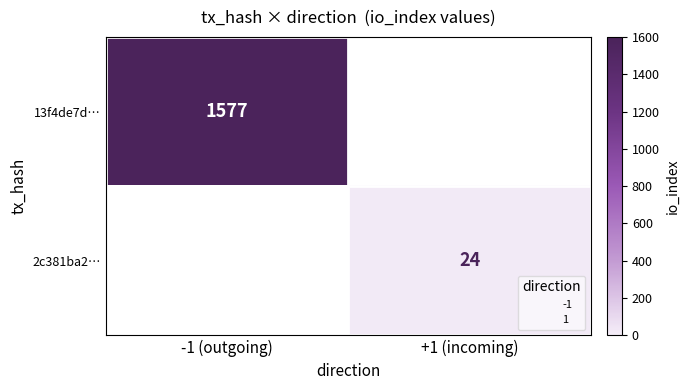

How many positive values does the 13f4de7d… series have?

1